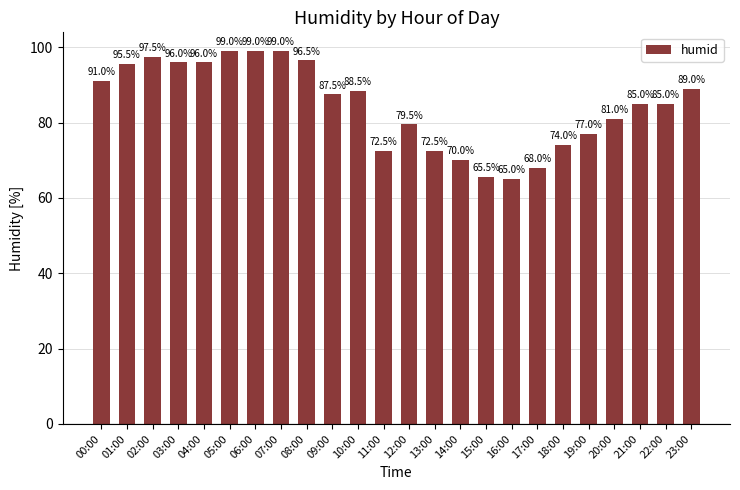

What is the difference between the maximum and minimum values?

34.0